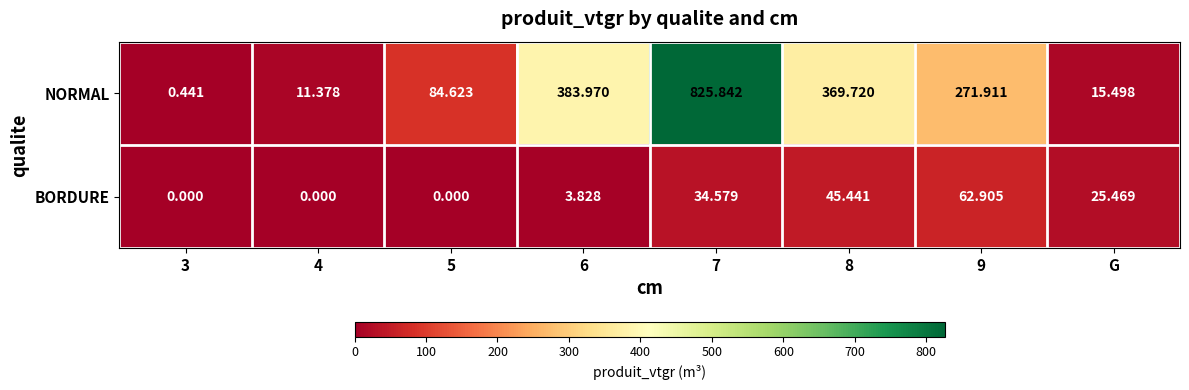

List the series in order of their overall mean, highest first.

NORMAL, BORDURE